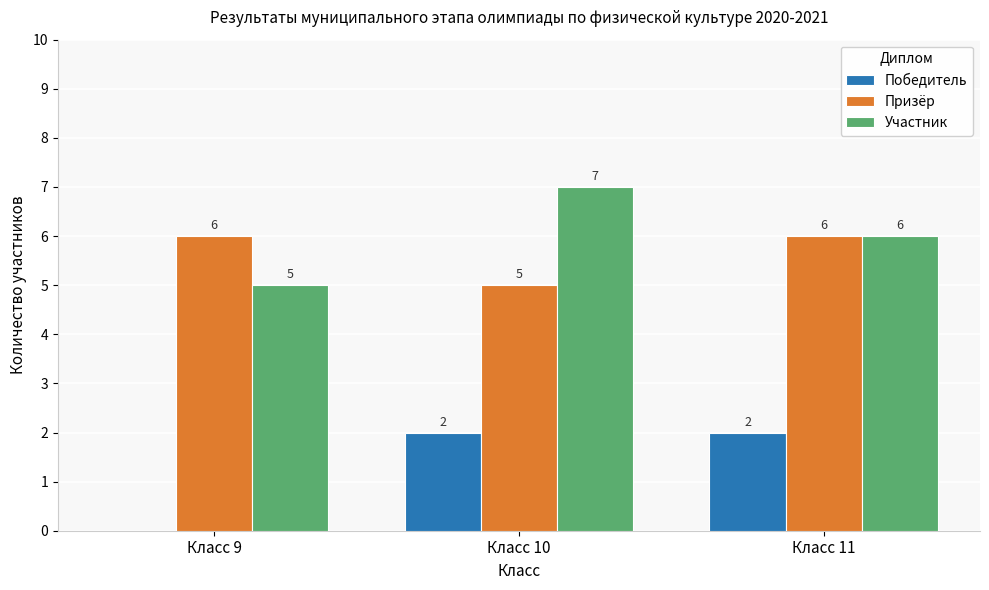

Between Класс 9 and Класс 11, which series saw the biggest shift?

Победитель